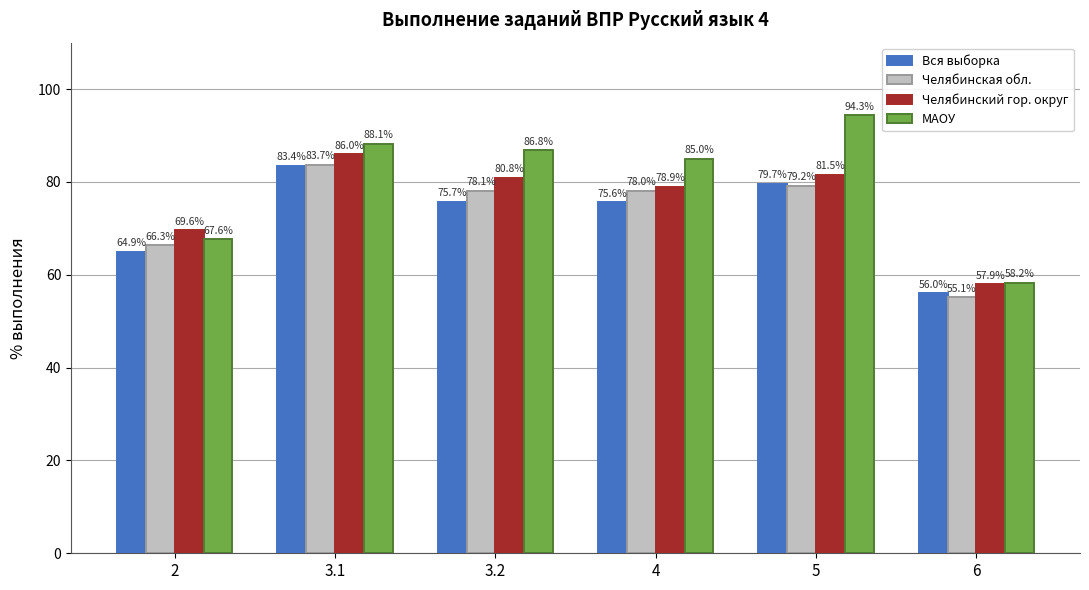

What is the difference between the МАОУ values at 5 and 6?

36.2